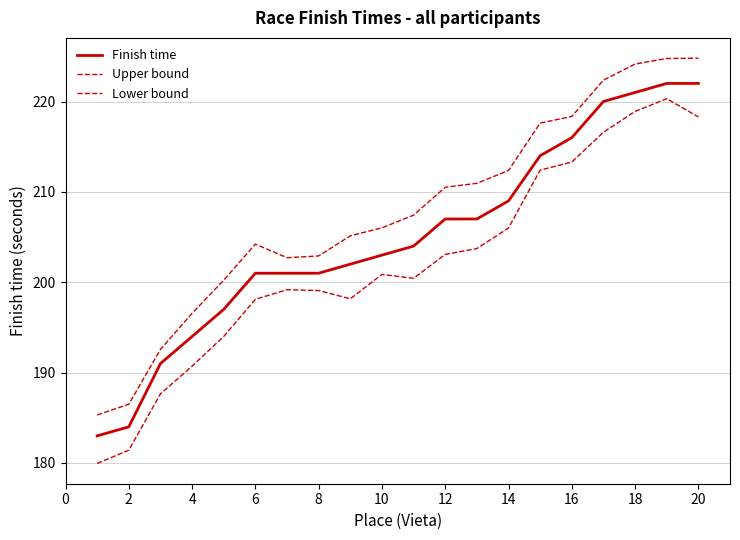

Does the chart display data point markers on the line(s)?

No